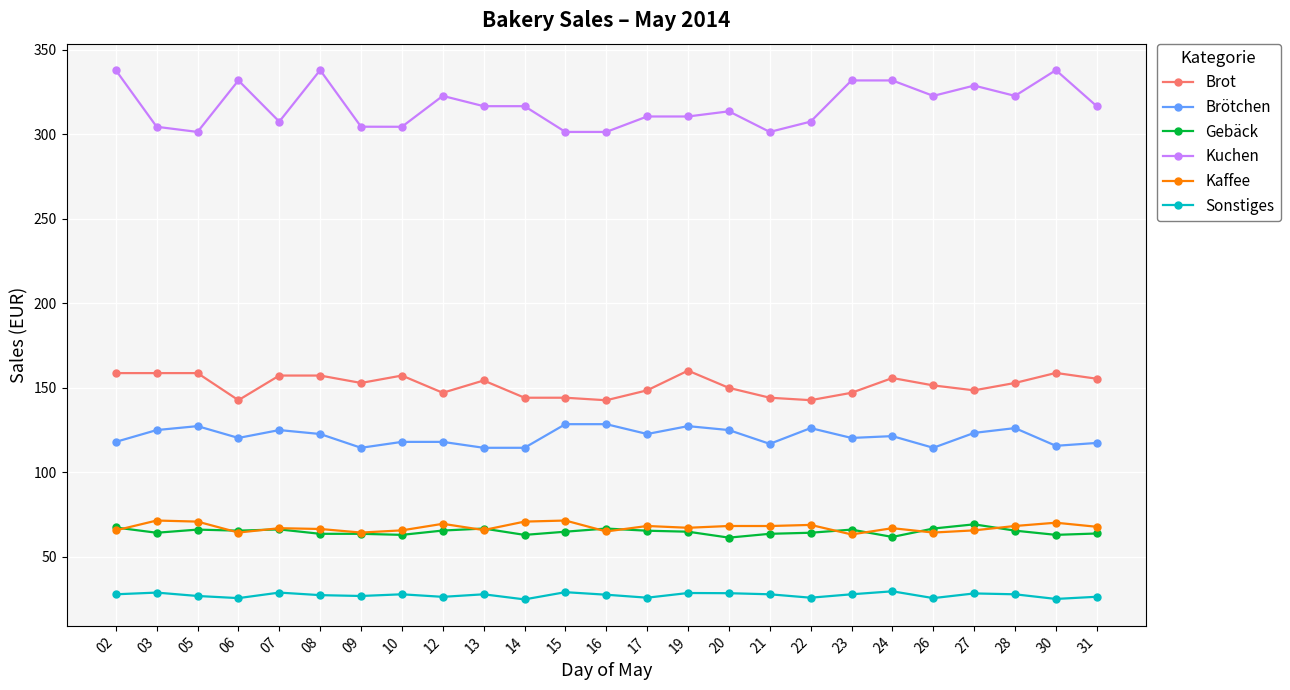

What is the minimum value for Sonstiges?

24.7